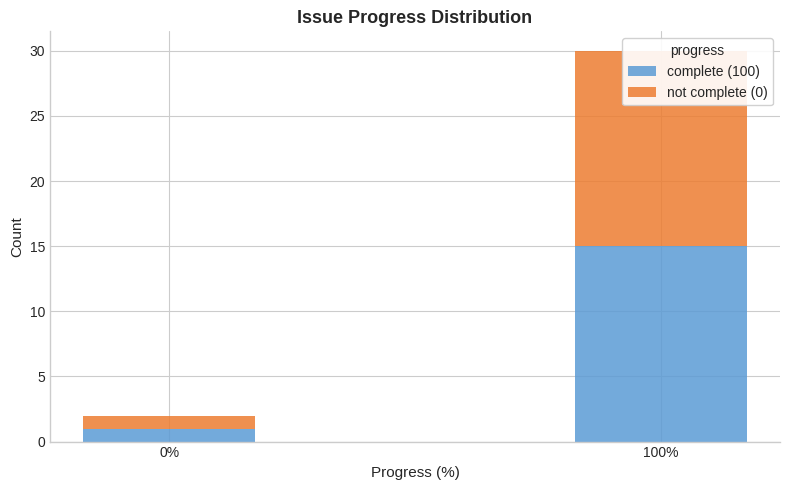

How many groups of bars are there?

2